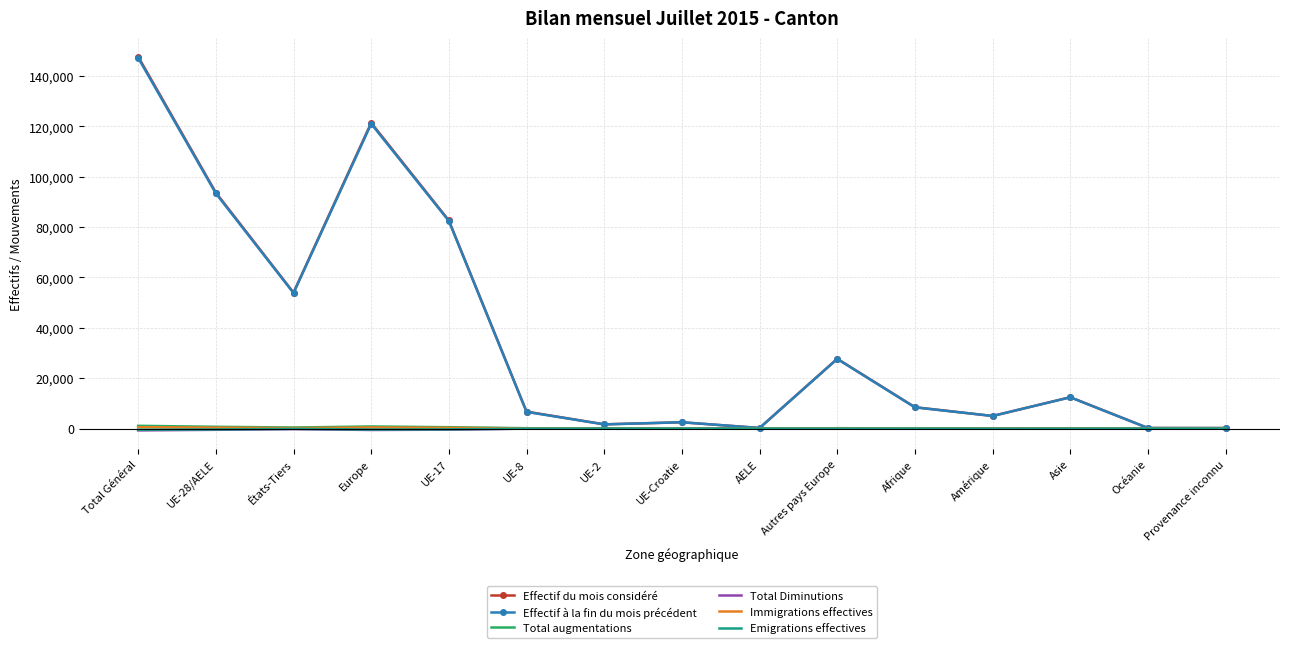

Where is the first local minimum for Effectif du mois considéré?

États-Tiers